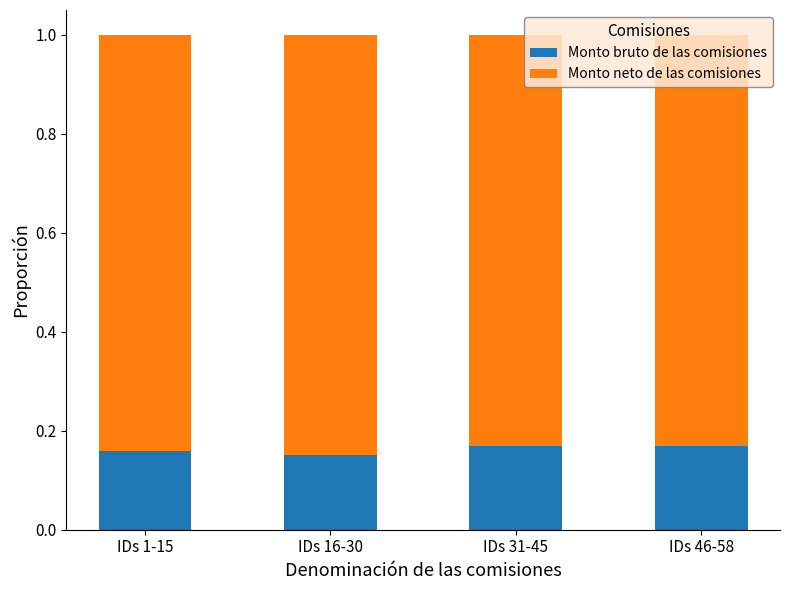

Is it true that Monto bruto de las comisiones equals 0.3 at IDs 31-45?

False